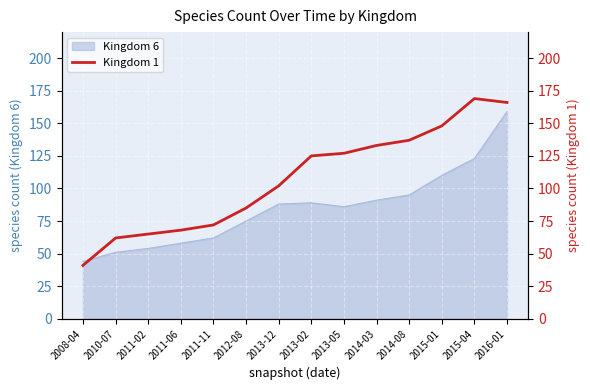

How many lines are shown in the chart?

1